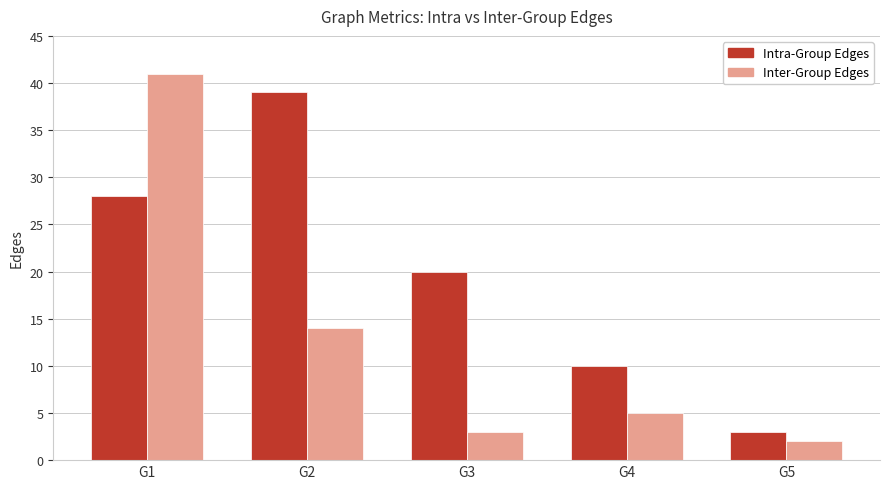

What is the total value across all series at G3?

23